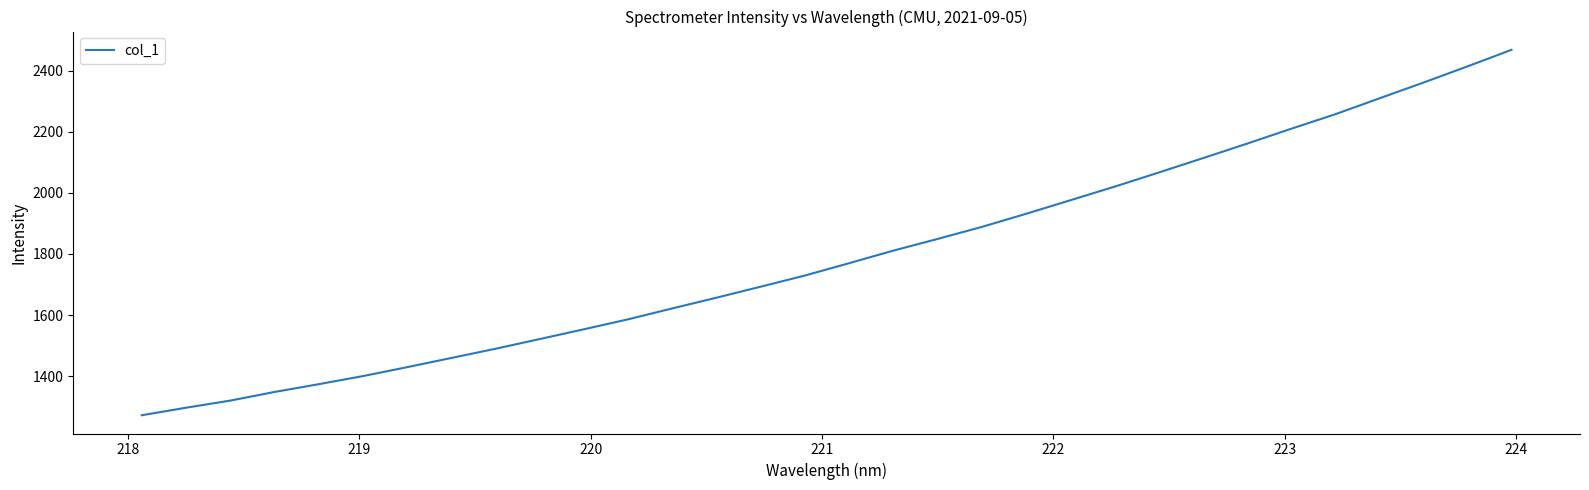

Reading left to right, list all the values displayed in this chart.

1272.3	1296.9	1320.2	1348.4	1373.9	1400.4	1429.6	1459.7	1489.9	1521.6	1553.6	1586.2	1621.9	1657.0	1693.0	1729.5	1769.8	1810.9	1849.1	1888.3	1931.2	1975.4	2019.8	2066.0	2113.0	2160.5	2209.2	2256.8	2308.7	2360.5	2413.5	2467.9